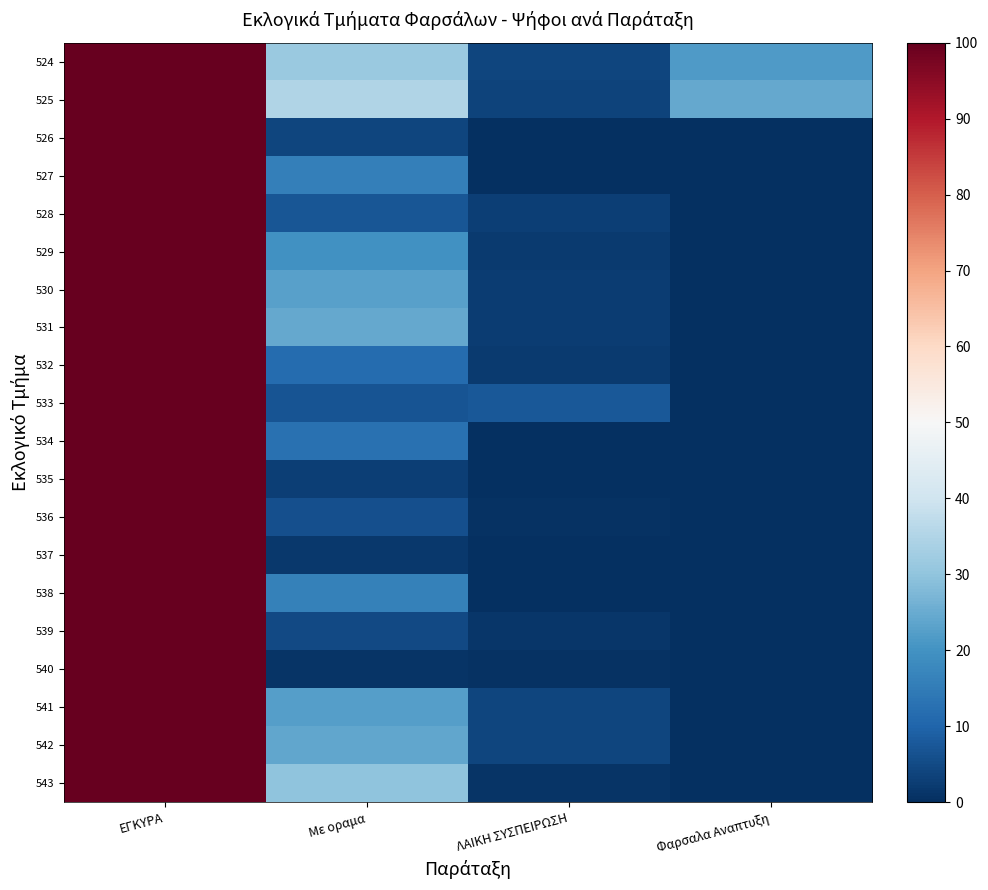

Between Με οραμα and ΕΓΚΥΡΑ, which is larger?

ΕΓΚΥΡΑ